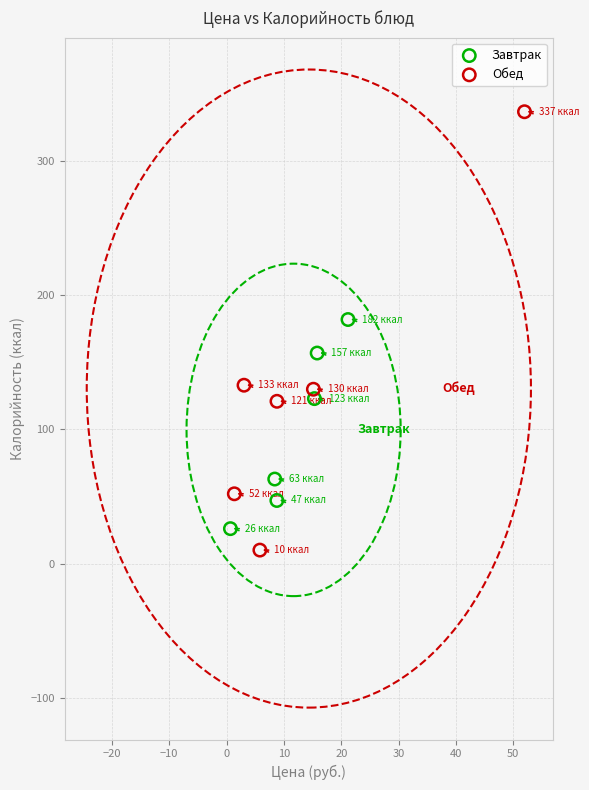

Which series reaches the minimum Y coordinate?

Обед